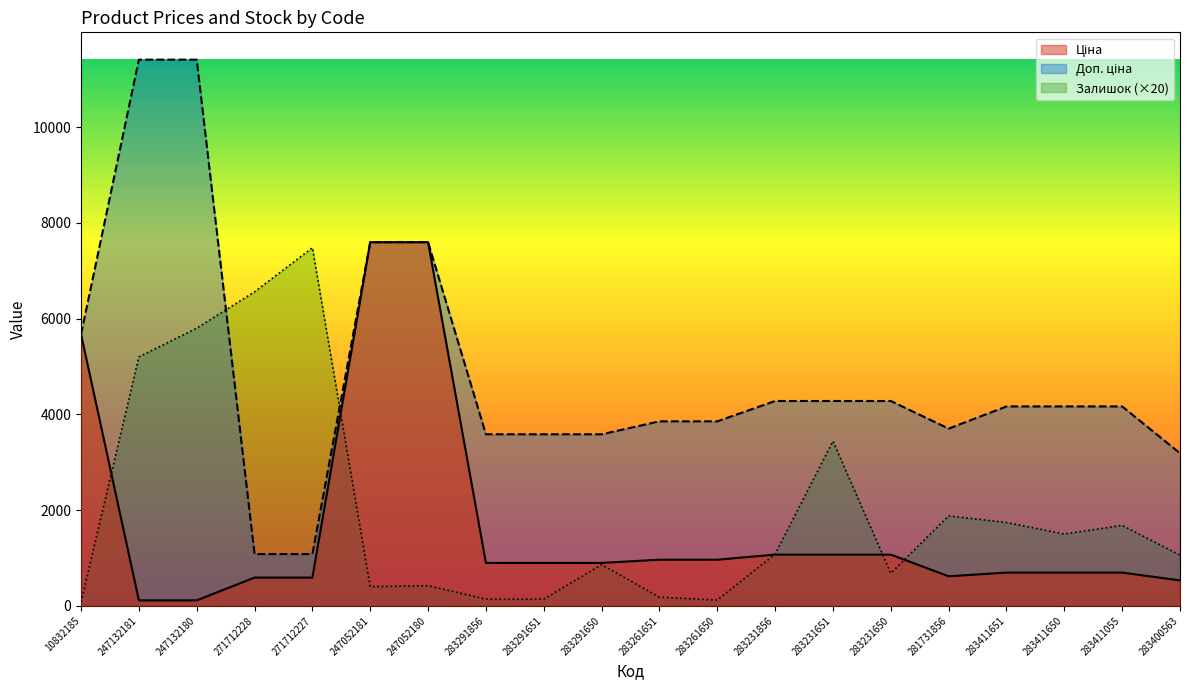

Does the chart have visible grid lines?

No